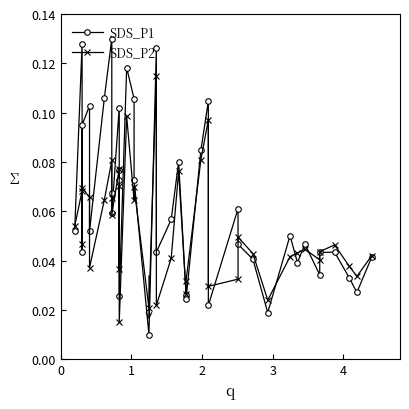

The value of SDS_P2 at 14 is 0.1. True or false?

False